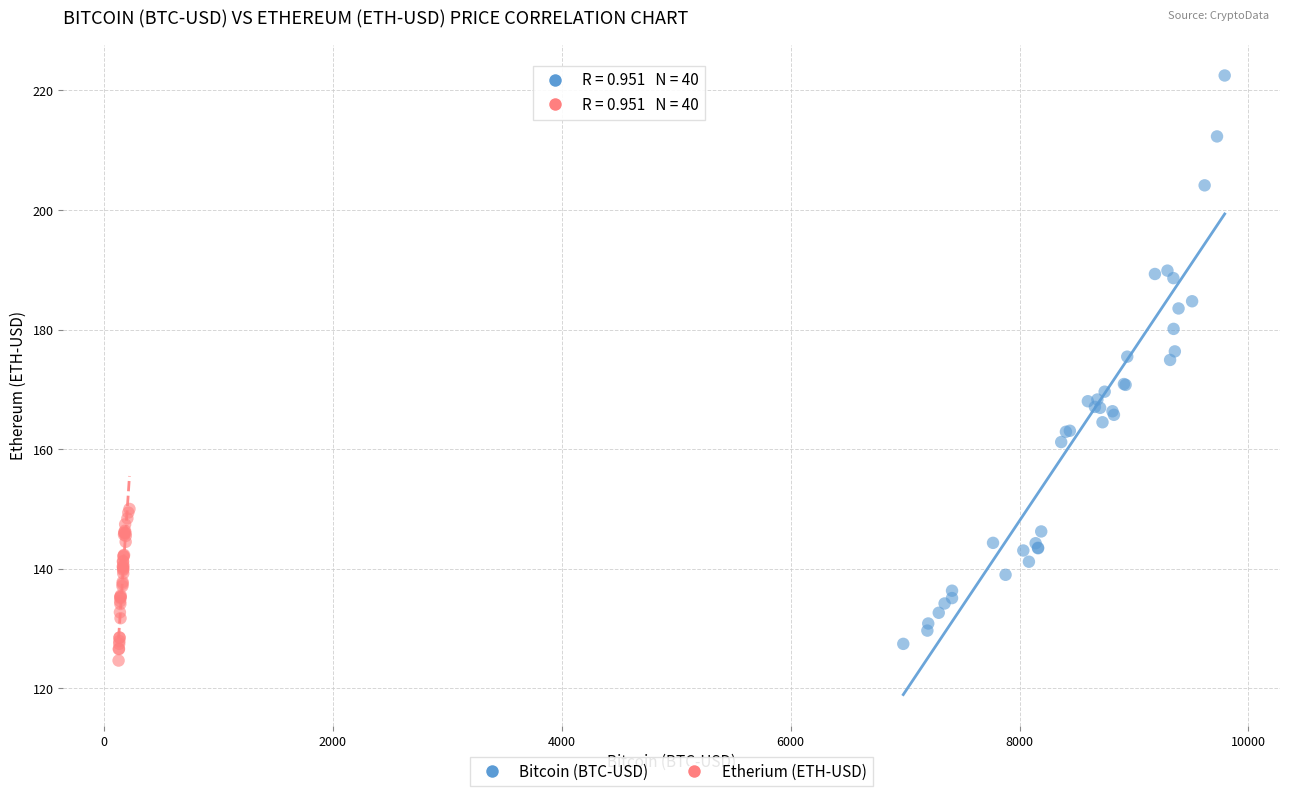

Which series contains the highest Y value?

Bitcoin (BTC-USD)